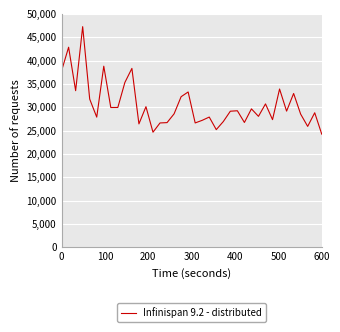

What is the average value?

30539.6